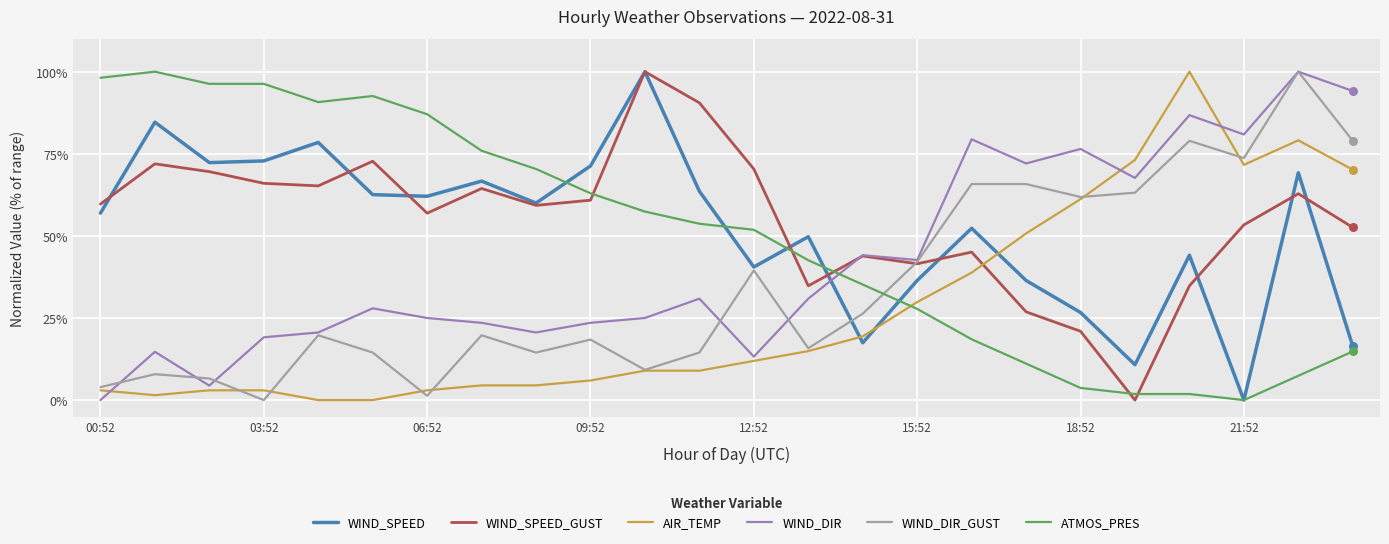

What is the highest value of the WIND_DIR_GUST series?

100.0